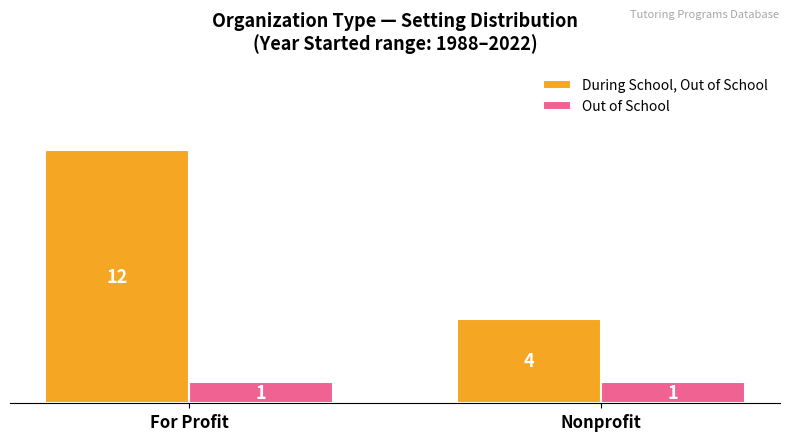

Is it true that During School, Out of School equals 12 at For Profit?

True